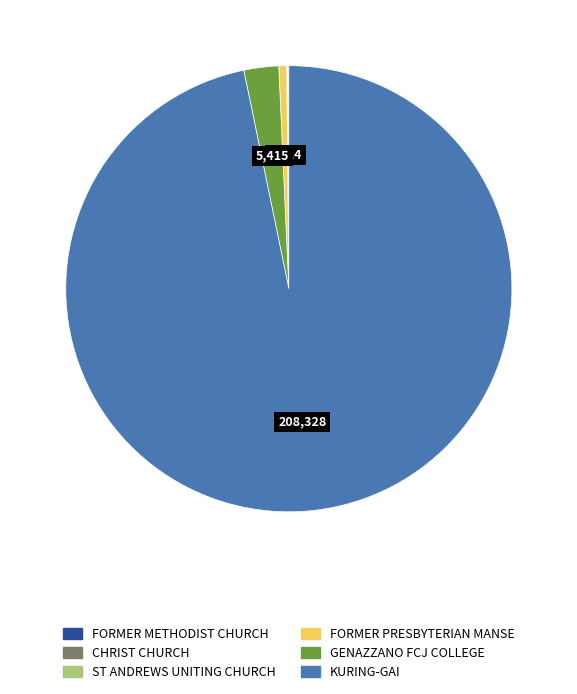

True or false: FORMER PRESBYTERIAN MANSE accounts for 11% of the total.

False